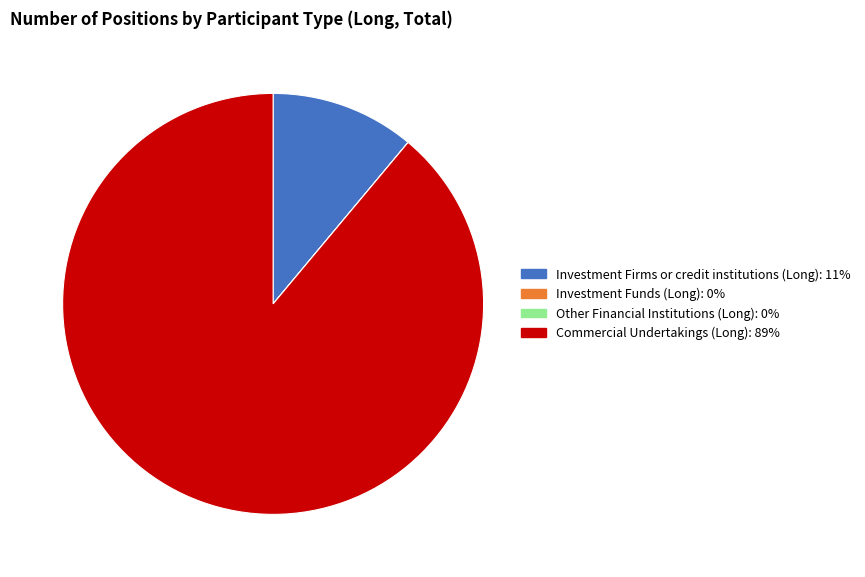

Approximately how many times larger is the value at Commercial Undertakings (Long): 89% compared to Investment Firms or credit institutions (Long): 11%?

8.0